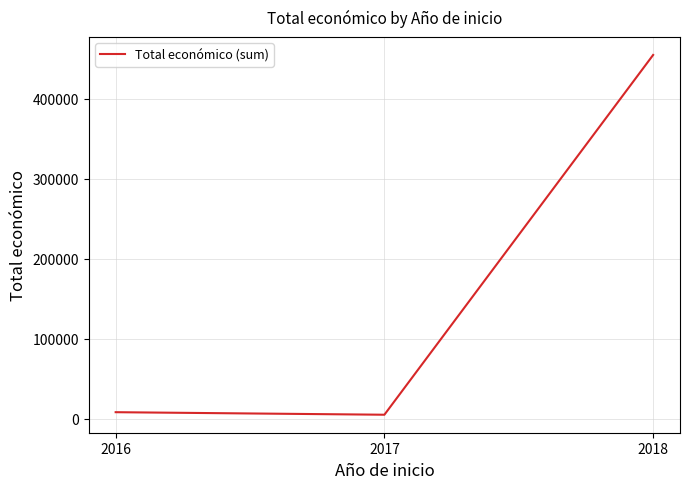

Reading right to left, list all the values displayed in this chart.

454713	4800	7980